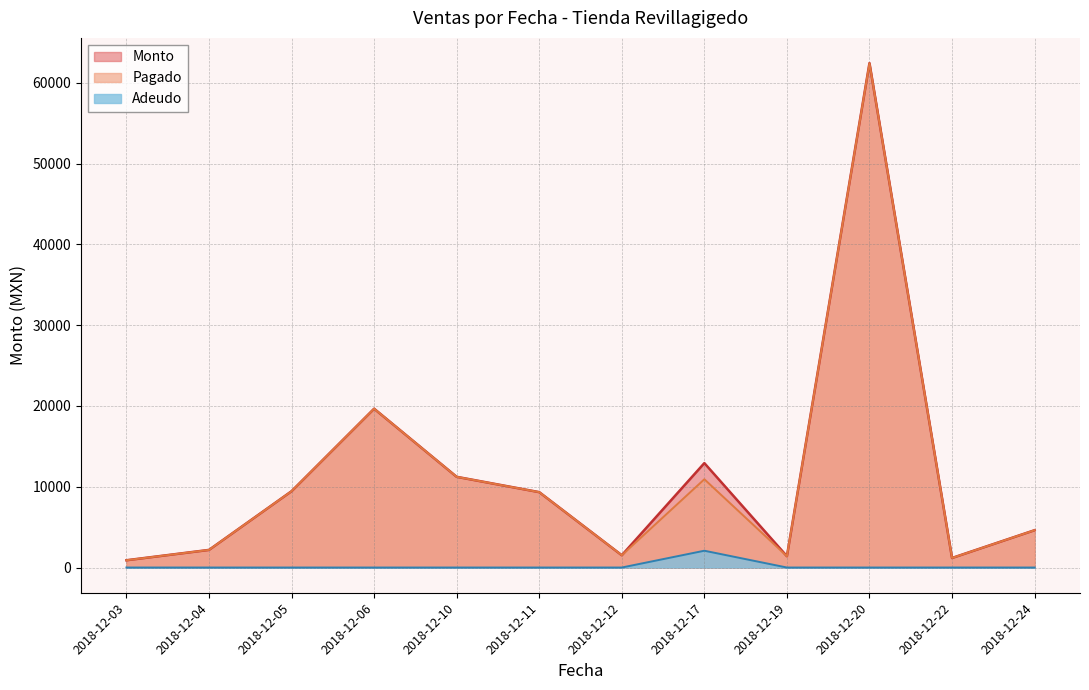

Between 2018-12-10 and 2018-12-20, which is larger?

2018-12-20